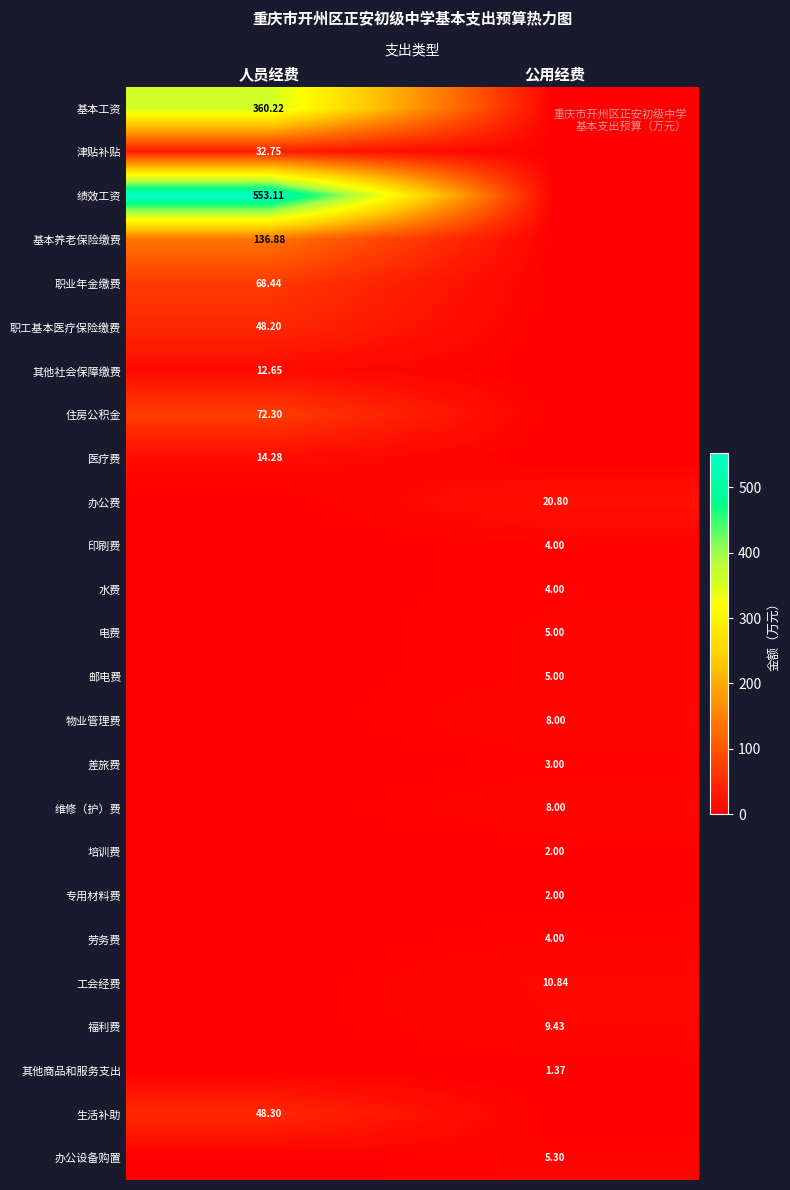

How many positive values does the 基本工资 series have?

1